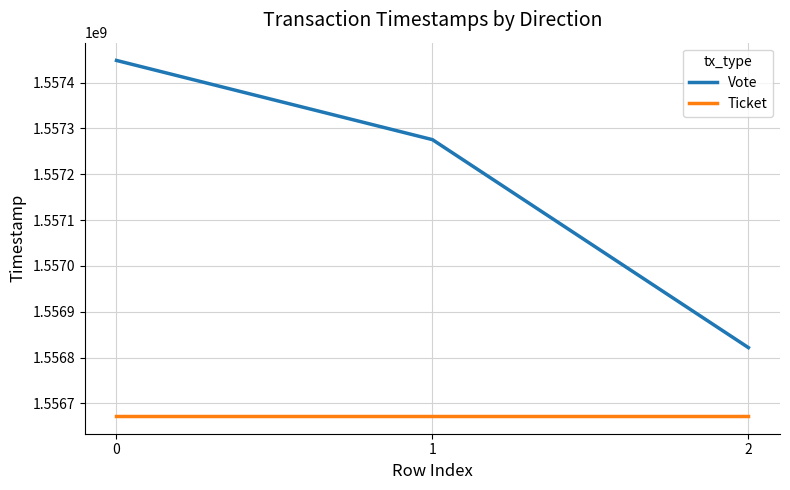

What is the maximum value for Vote?

1557448140